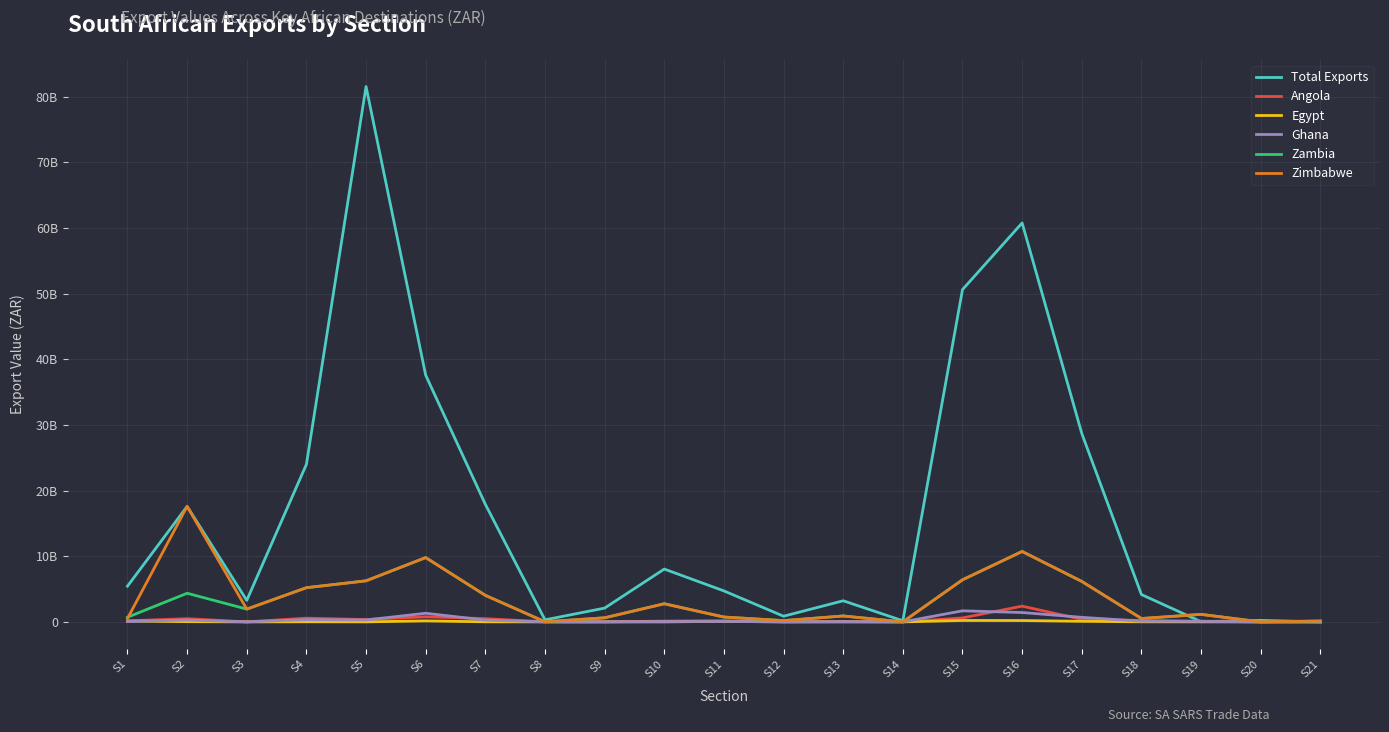

Is it true that Total Exports equals 3217925389 at S13?

True